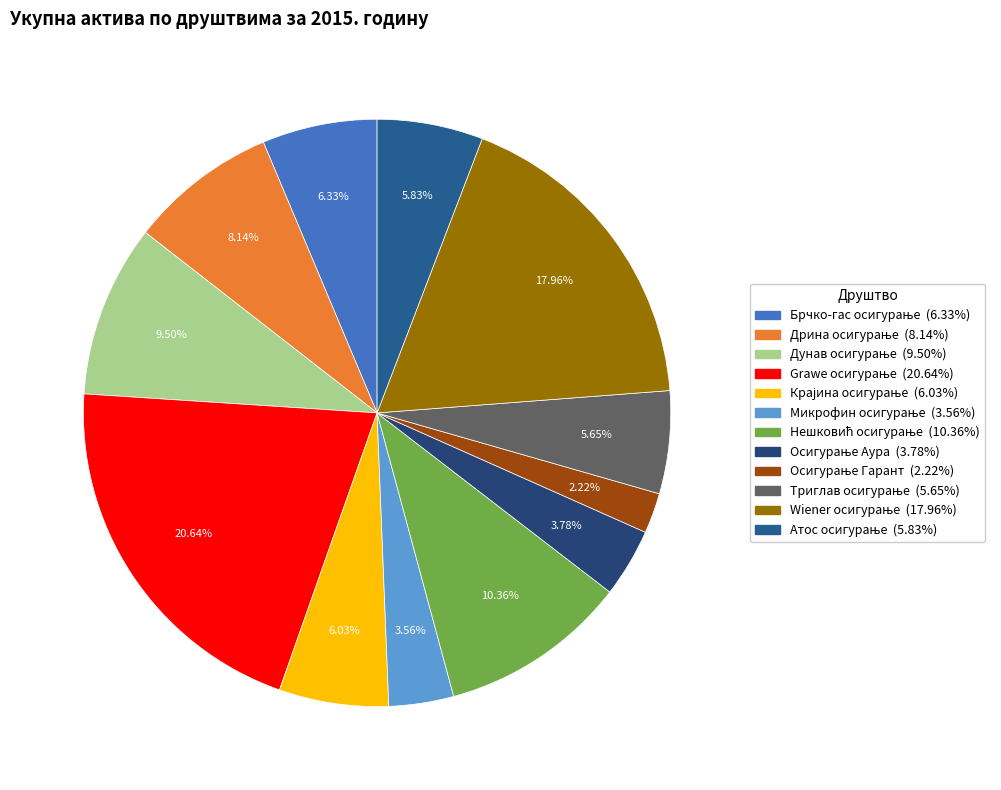

What is the change in value from Дрина осигурање to Осигурање Аура?

-16454952.0